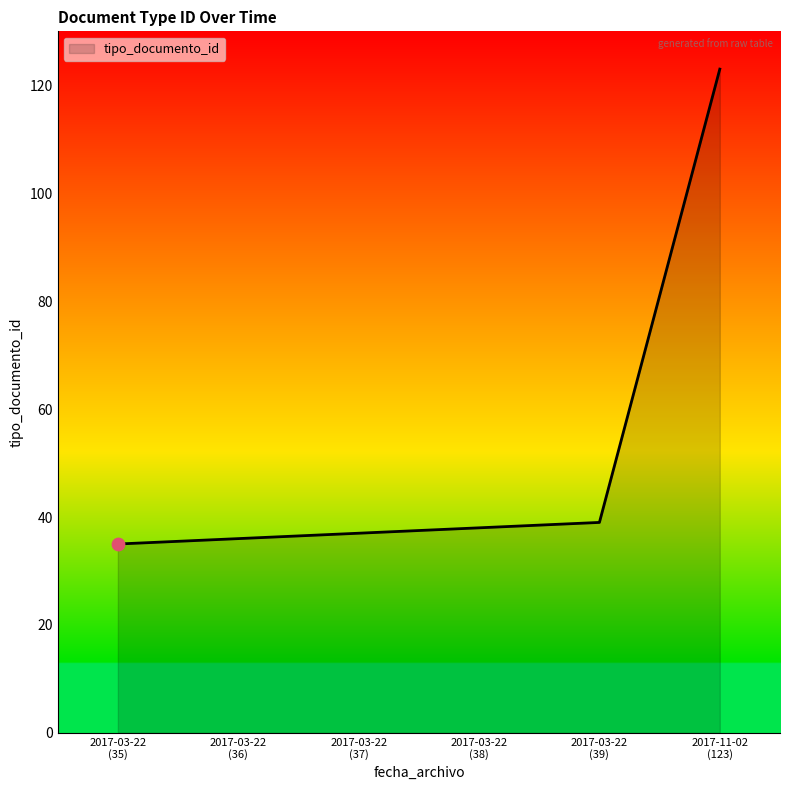

What is the sum of all values?

308